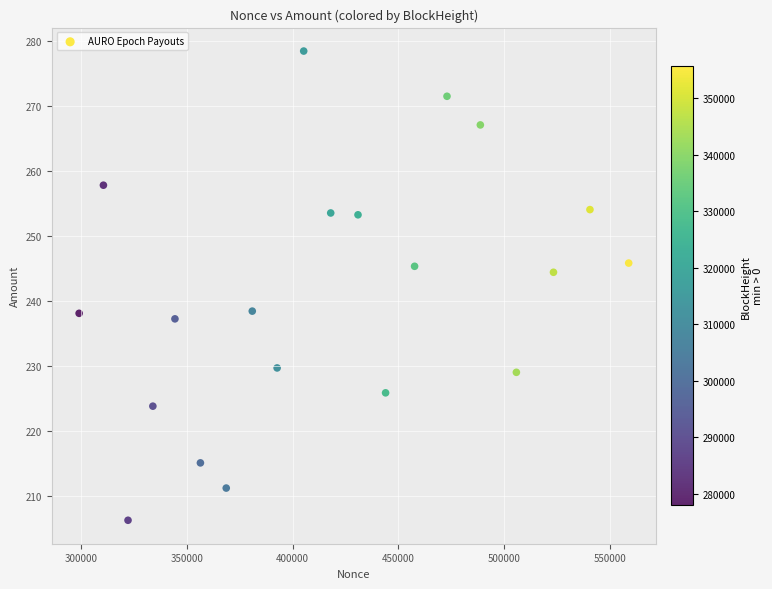

What is the range of X values (max minus min)?

259764.0